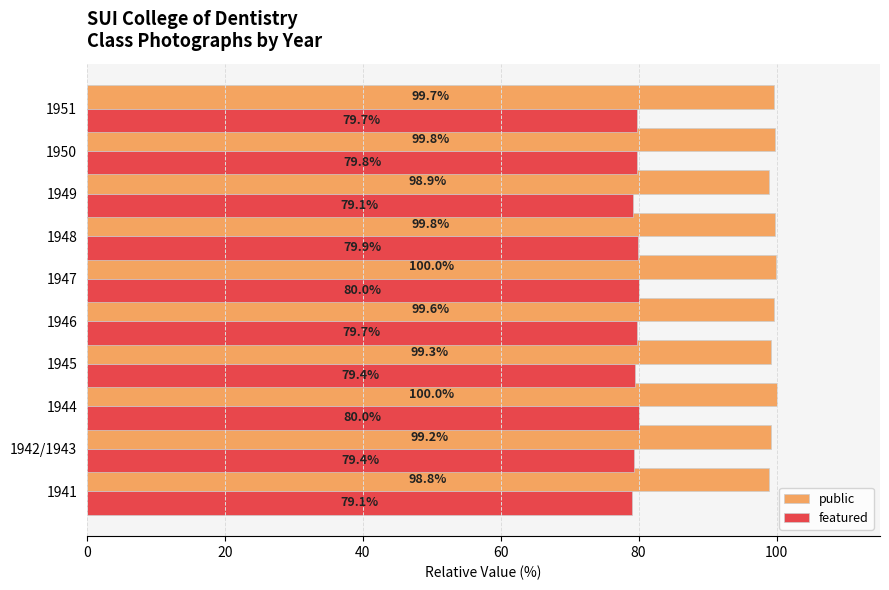

What is the sum of all featured values?

796.1